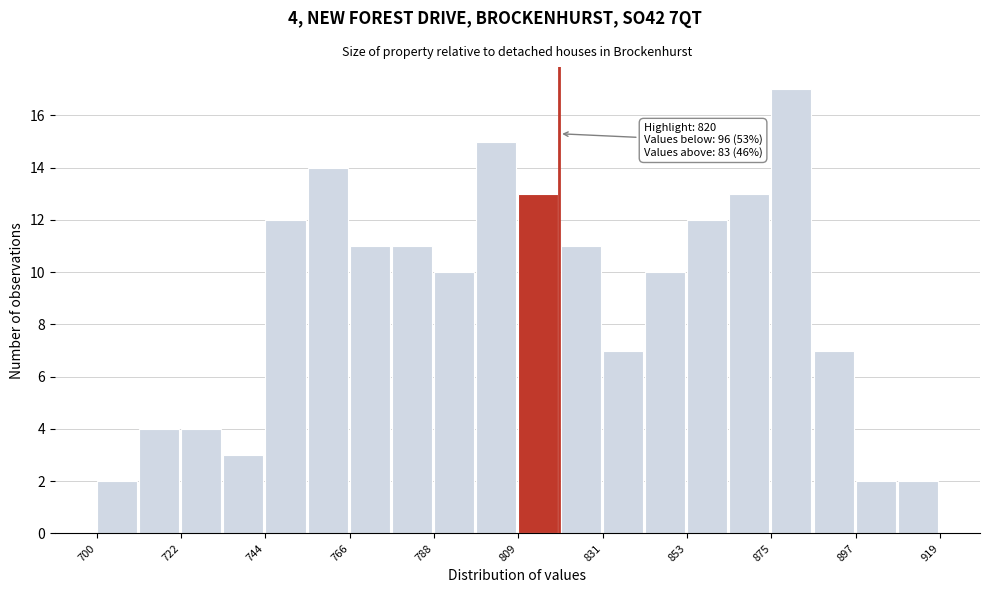

Read against the x-axis, roughly where is the centre of the tallest bar?

880